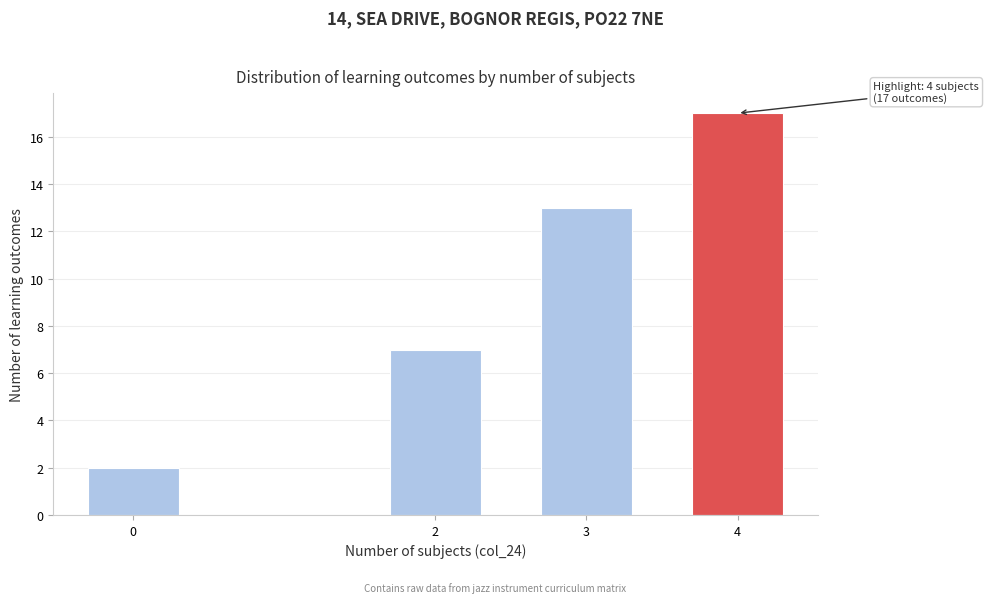

Reading right to left, transcribe all the data shown in this chart.

17	13	7	2